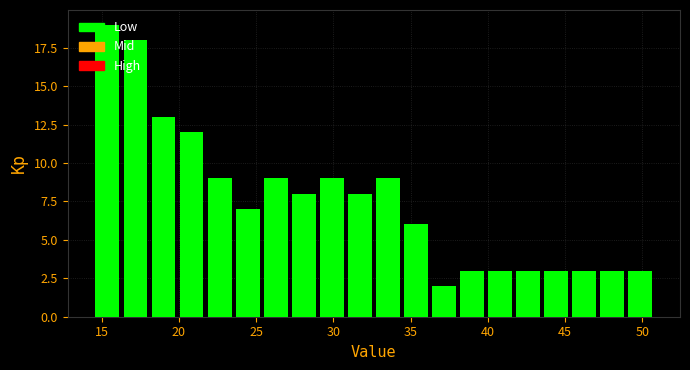

Read against the x-axis, roughly where is the centre of the tallest bar?

15.5